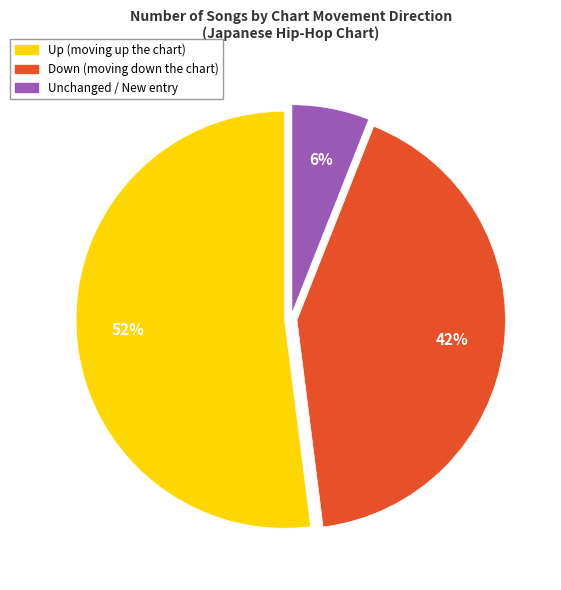

To the nearest percent, what is the average slice percentage?

33%